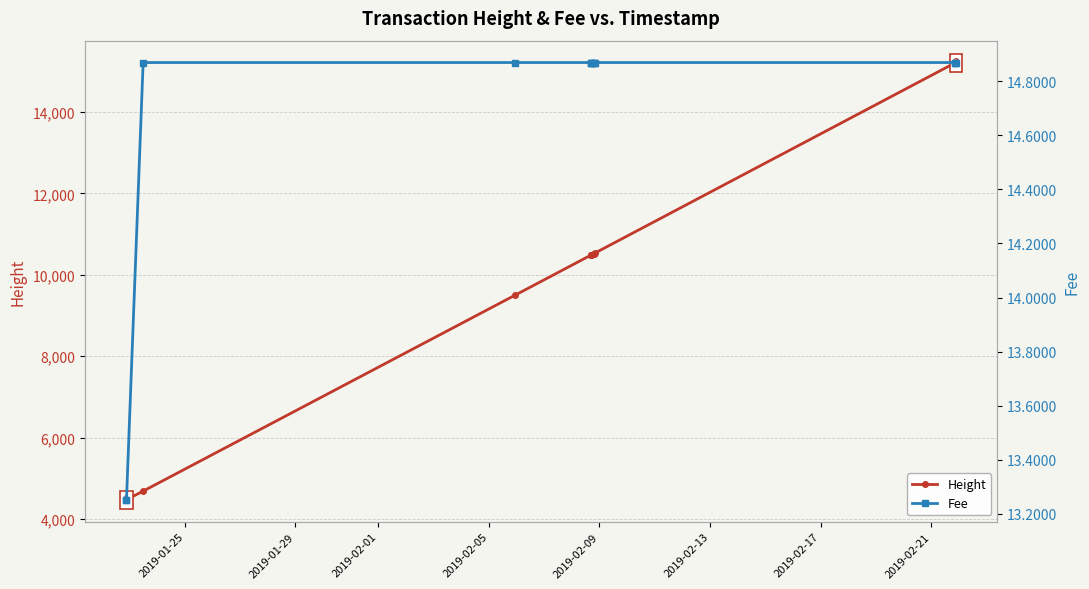

How many lines are shown in the chart?

2